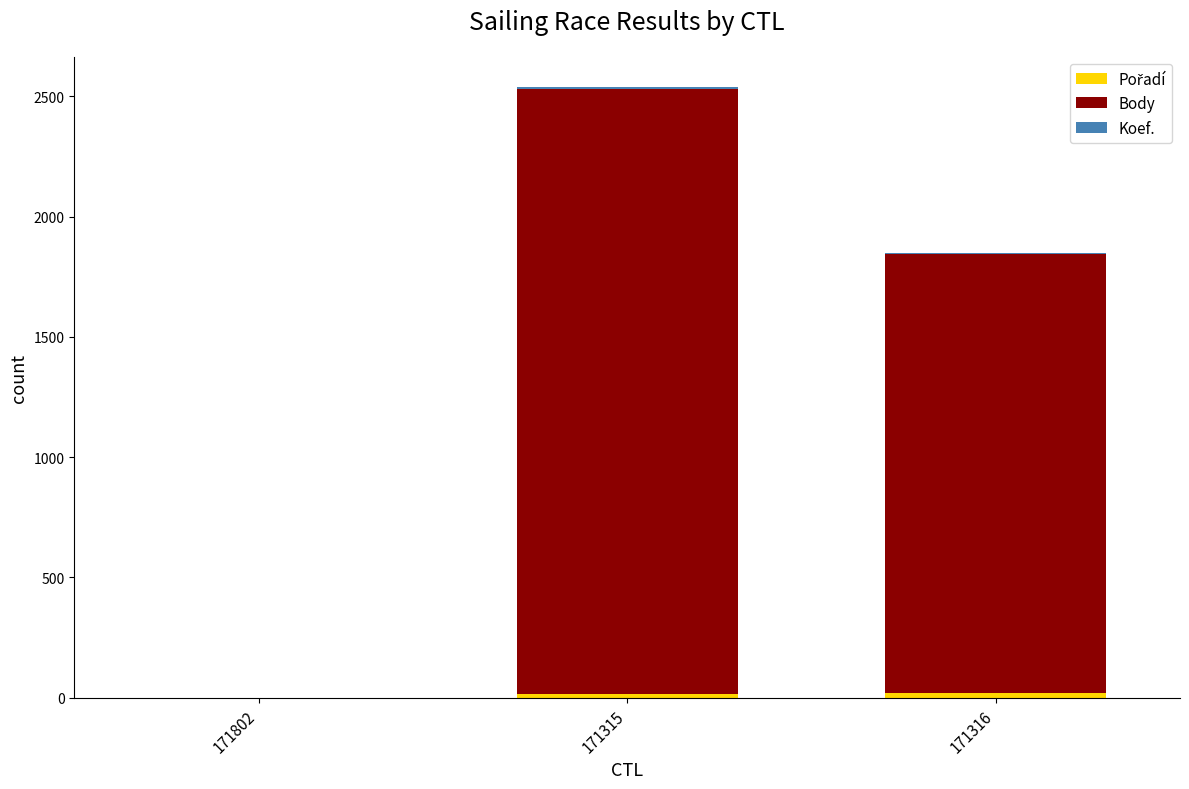

At which category is the sum across all series the highest?

171315